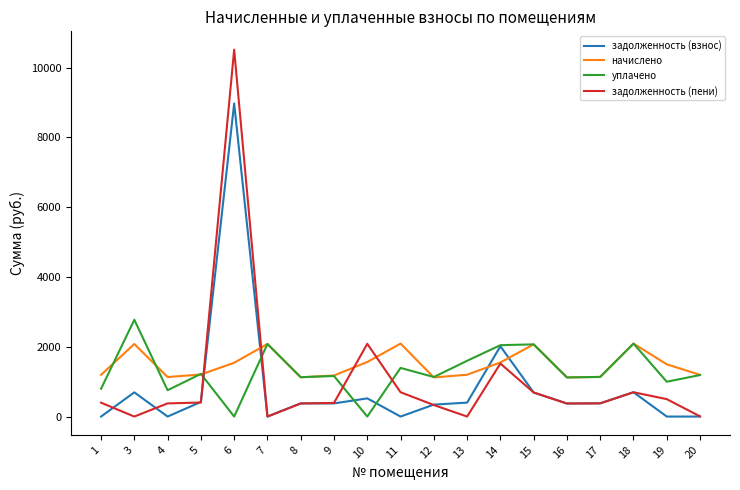

What is the difference between the second highest and minimum values in the задолженность (пени) series?

2084.4